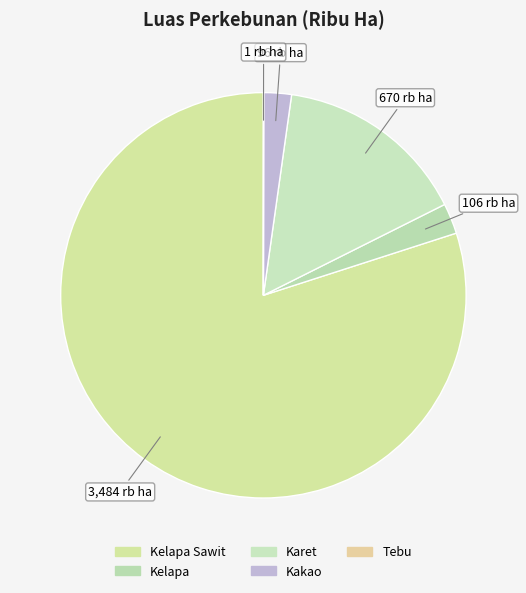

Is there a majority slice in this chart?

Yes